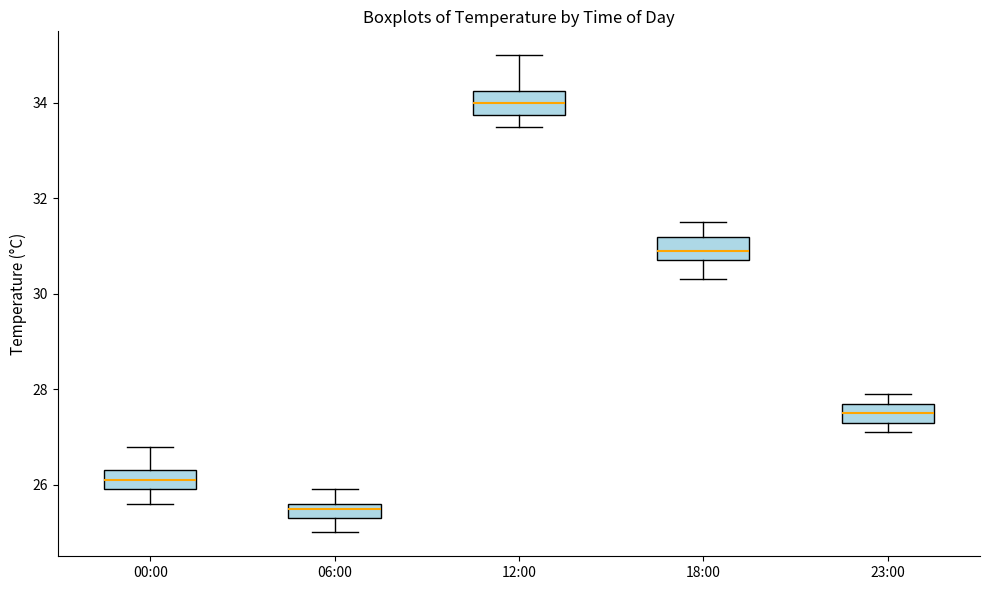

Reading left to right, transcribe this box plot: for each box, give where its median line is, the range the box spans, and where its two whiskers end, as read against the y-axis. The values are not printed on the chart, so give them approximately, as read against the axis.

00:00: median 26.2, box 26.0 to 26.4, whiskers 25.6 to 26.8
06:00: median 25.6 (just below the box's upper edge), box 25.4 to 25.6, whiskers 25.0 to 26.0
12:00: median 34.0, box 33.8 to 34.2, whiskers 33.6 to 35.0
18:00: median 31.0, box 30.8 to 31.2, whiskers 30.4 to 31.6
23:00: median 27.6, box 27.4 to 27.8, whiskers 27.2 to 28.0